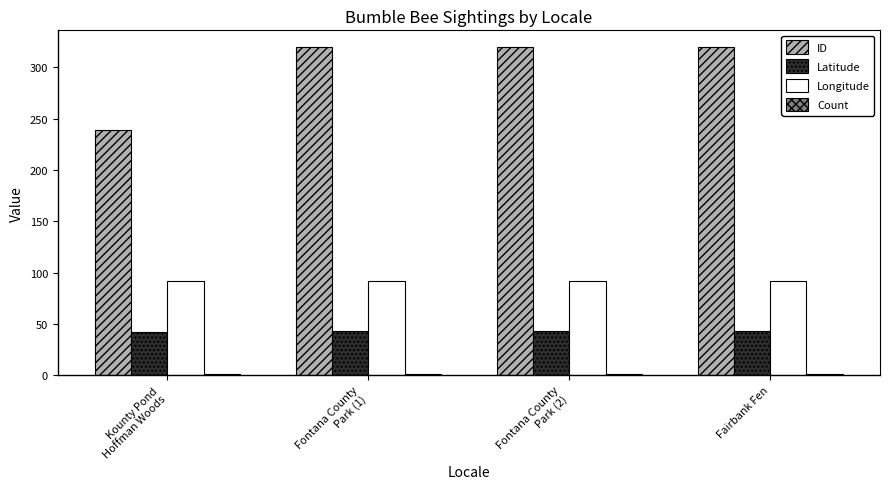

The Latitude series shows 42.6 at Fairbank Fen. True or false?

True